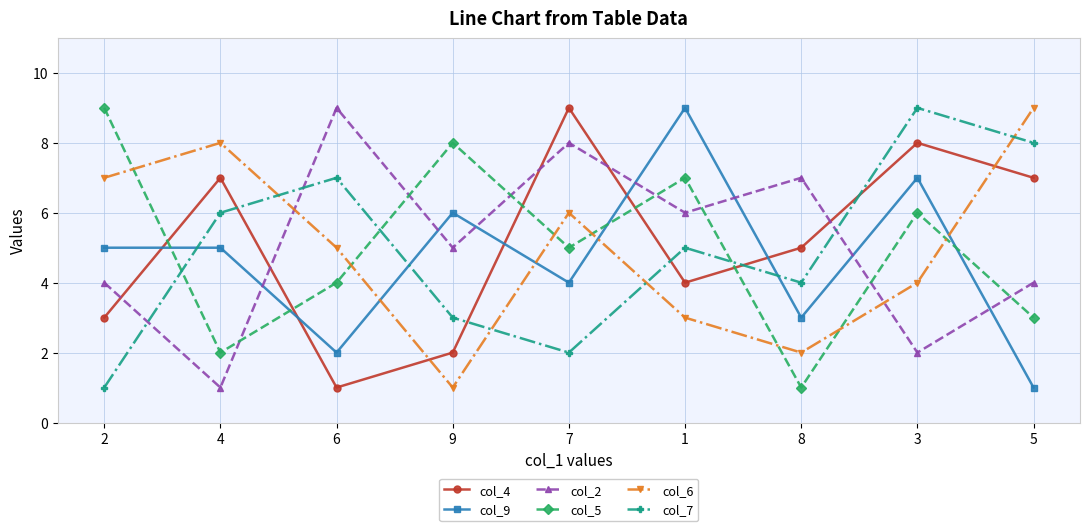

What is the maximum value for col_4?

9